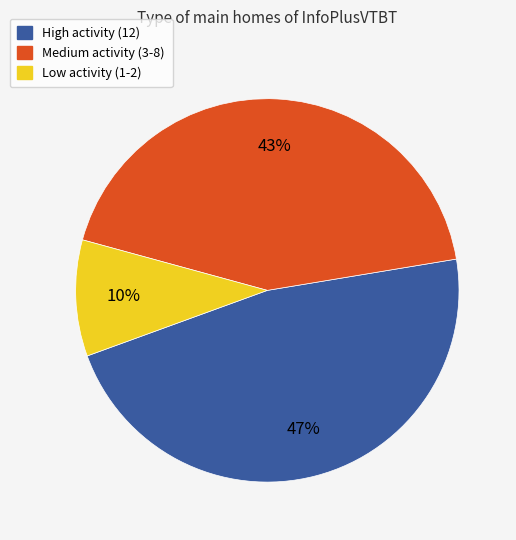

To the nearest percent, what is the average slice percentage?

33%